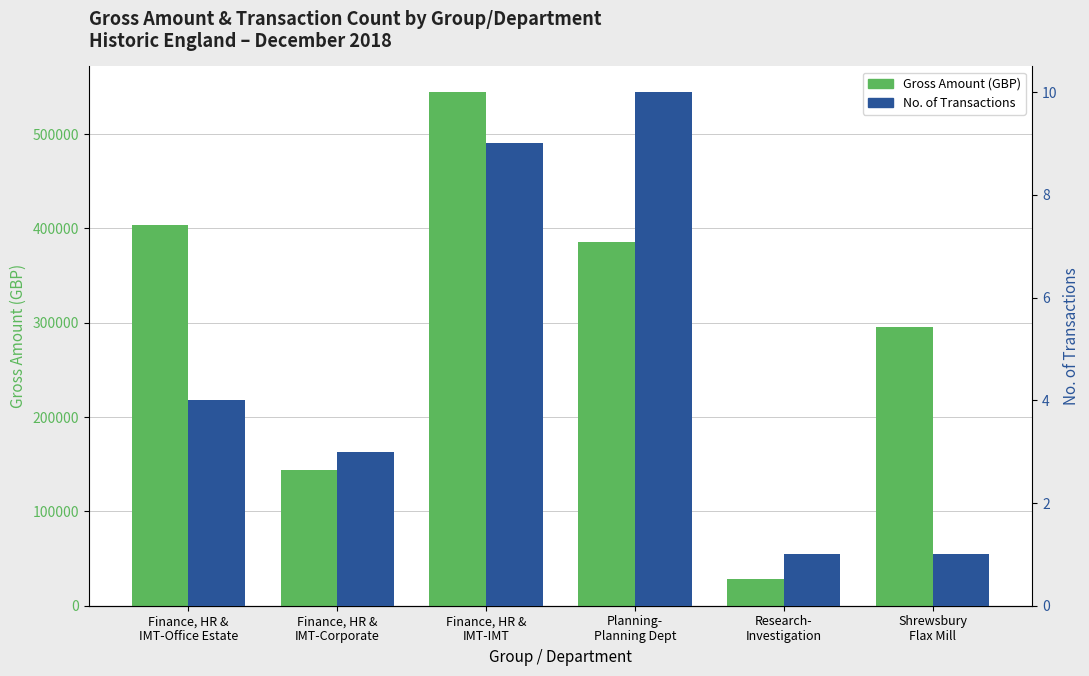

Which label corresponds to the smallest value in the chart?

Research-
Investigation